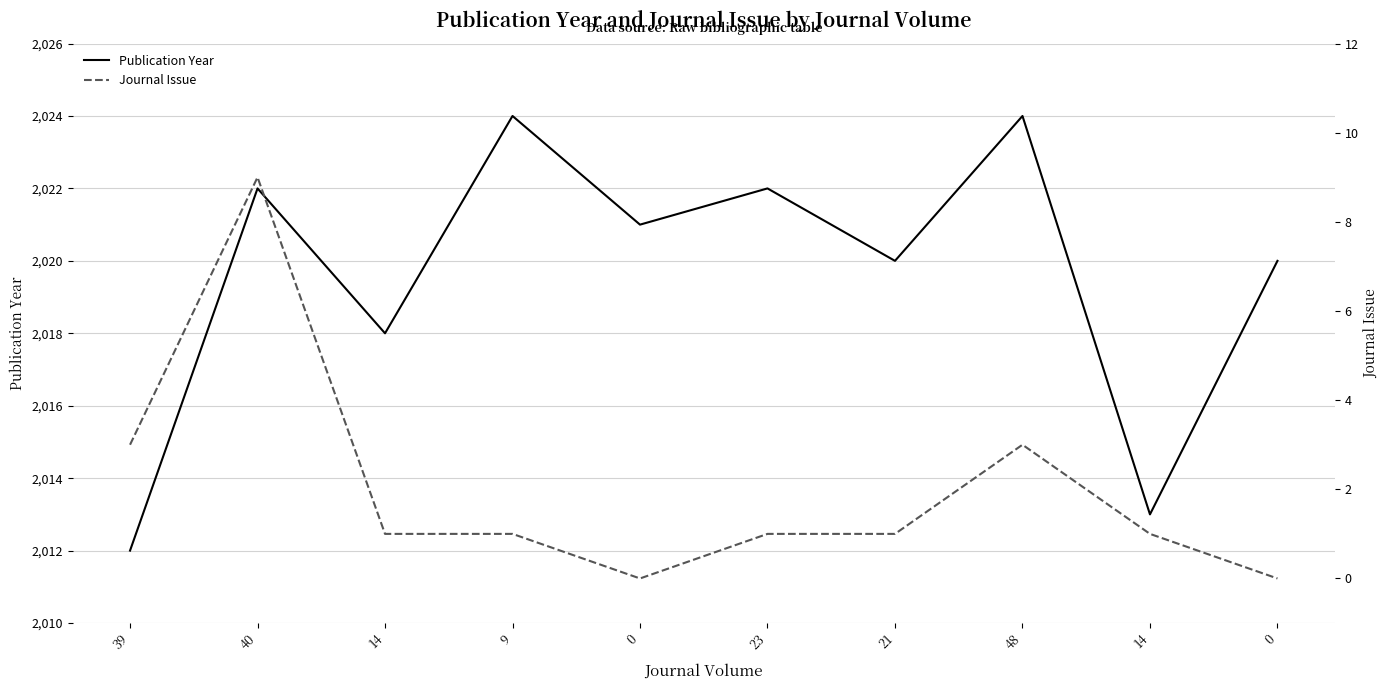

Which series has the widest spread of values?

Publication Year